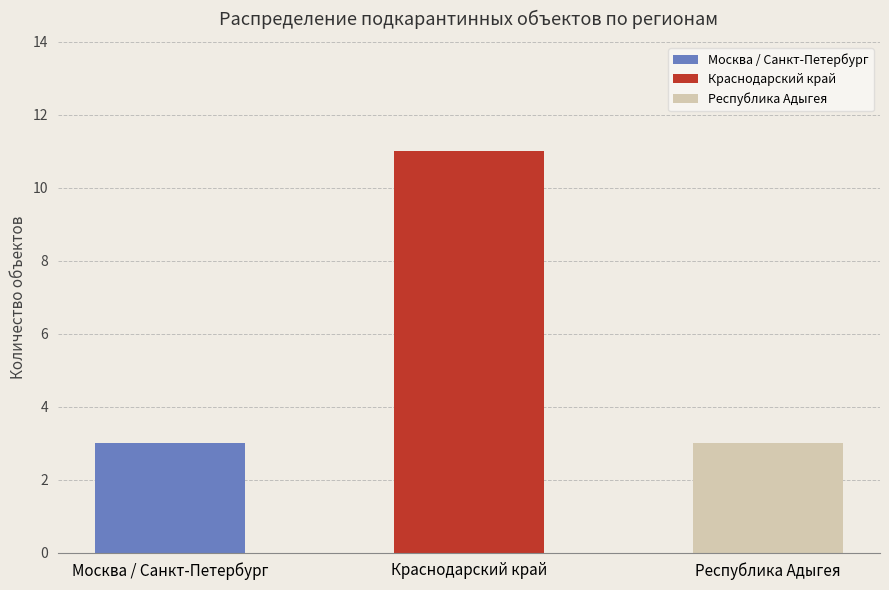

What is the sum of the values at Москва / Санкт-Петербург and Республика Адыгея?

6